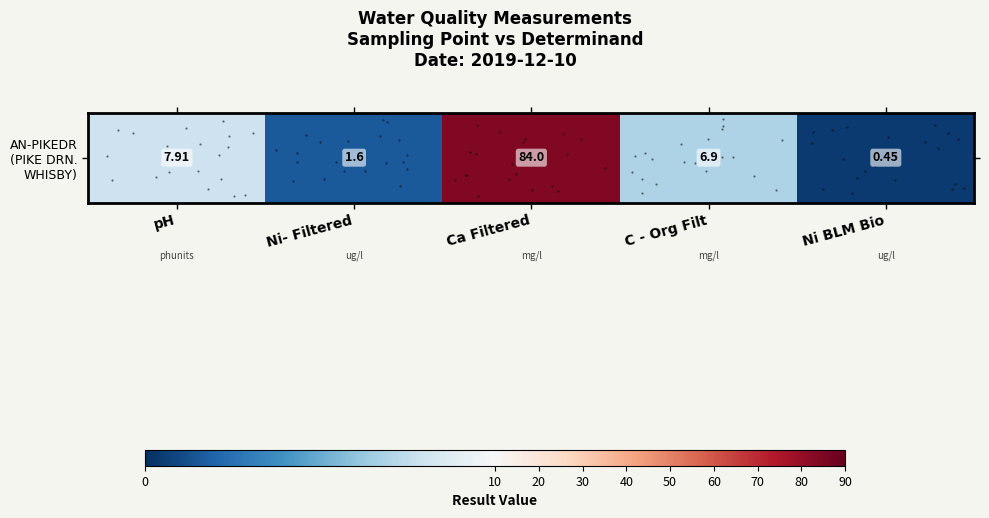

List the labels in order of value, smallest first.

Ni BLM Bio, Ni- Filtered, C - Org Filt, pH, Ca Filtered